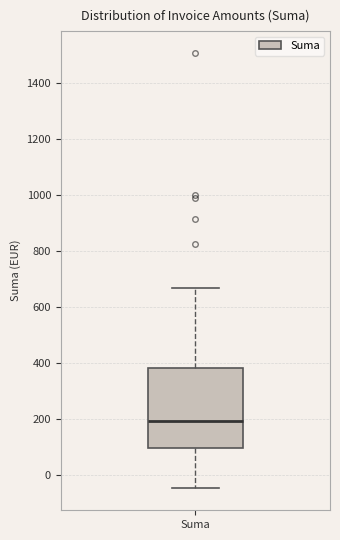

Read this box plot against the y-axis: the position of the median line, the range covered by the box, and the ends of both whiskers. The values are not printed on the chart, so give them approximately, as read against the axis.

median 200, box 100 to 380, whiskers -40 to 660